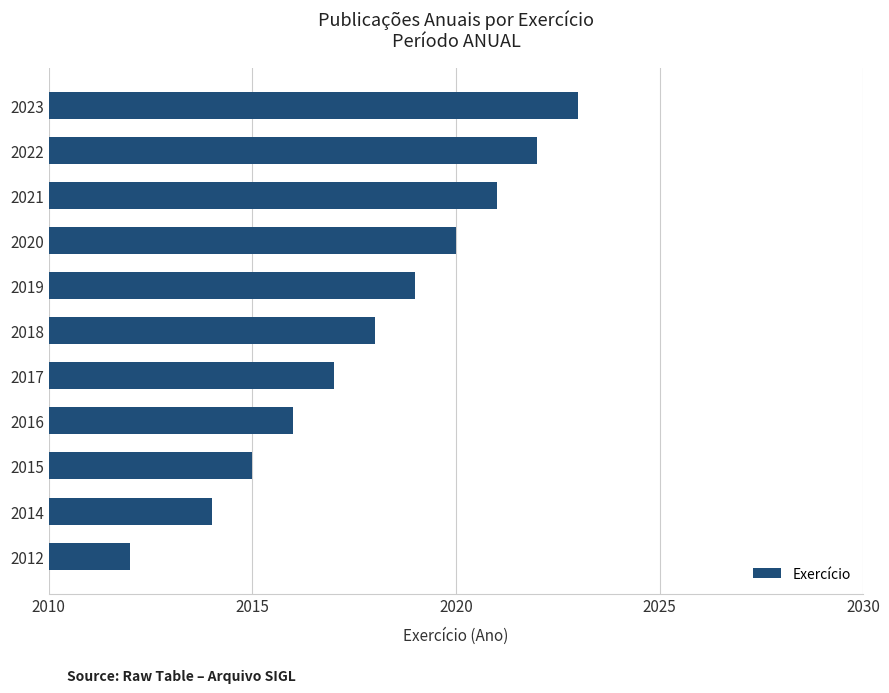

Approximately how many times larger is the value at 2021 compared to 2017?

1.0